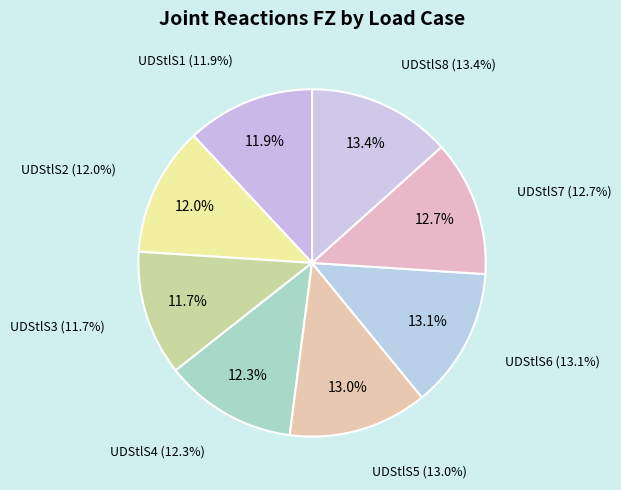

Do UDStlS4 and UDStlS7 together represent more than half of the pie?

No